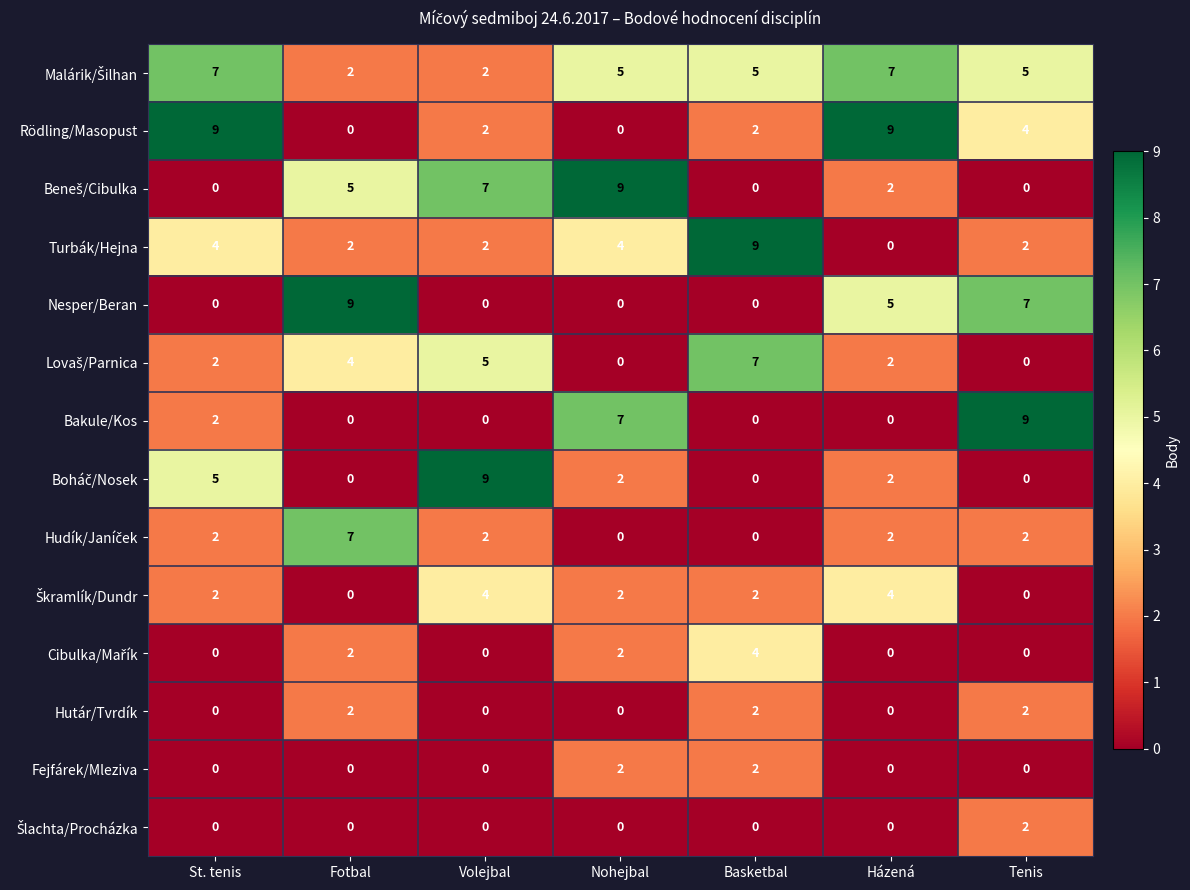

True or false: Hutár/Tvrdík has a value of 1 at Fotbal.

False